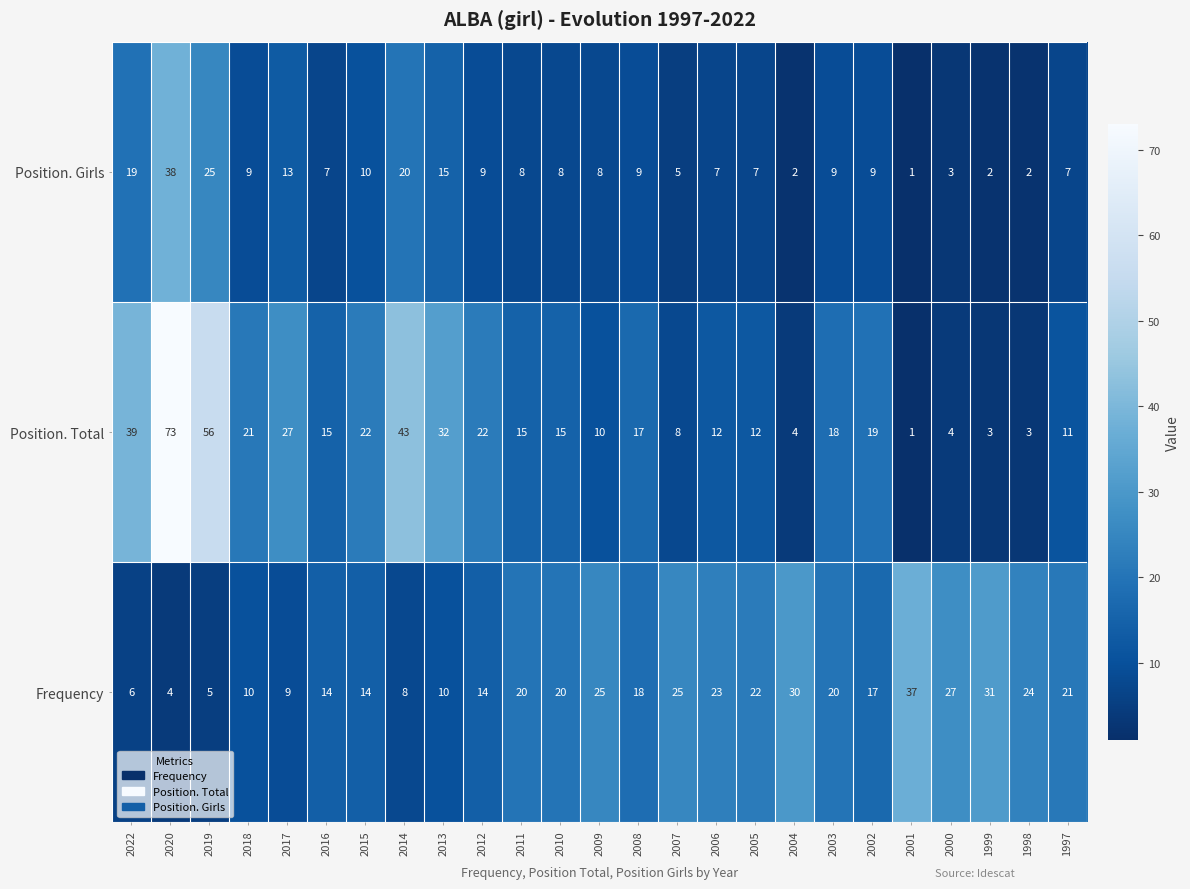

At which label is Position. Total closest to 37?

2022